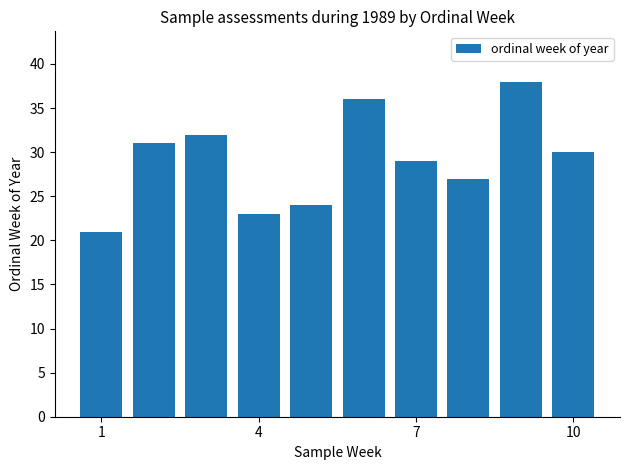

What is the difference between the second highest and second lowest values?

13